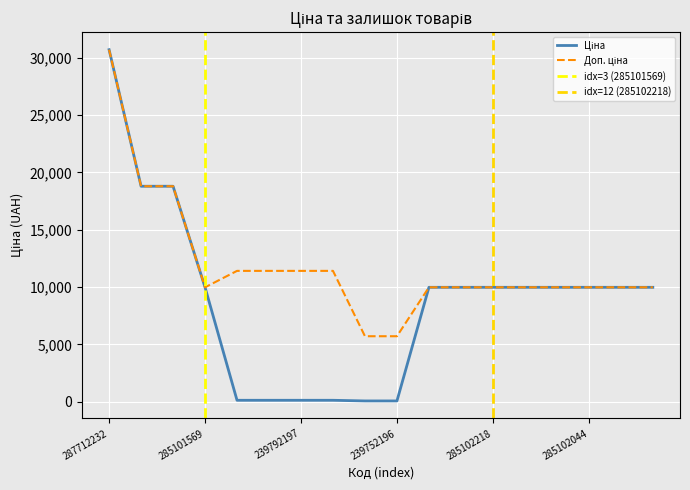

What is the difference between the Ціна values at 239792197 and 285102120?

9860.9